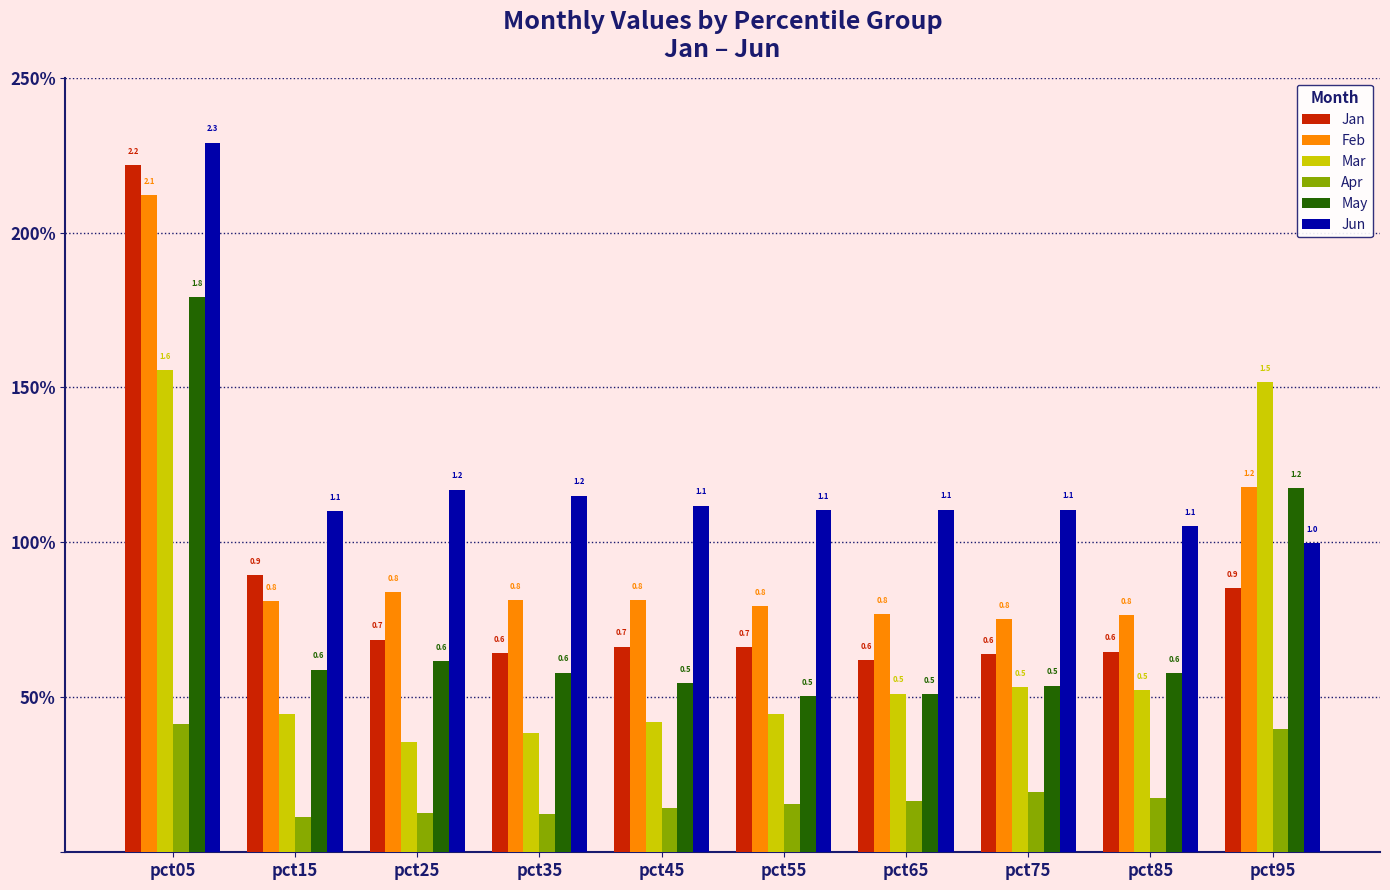

The value of Jan at pct75 is 0.6. True or false?

True